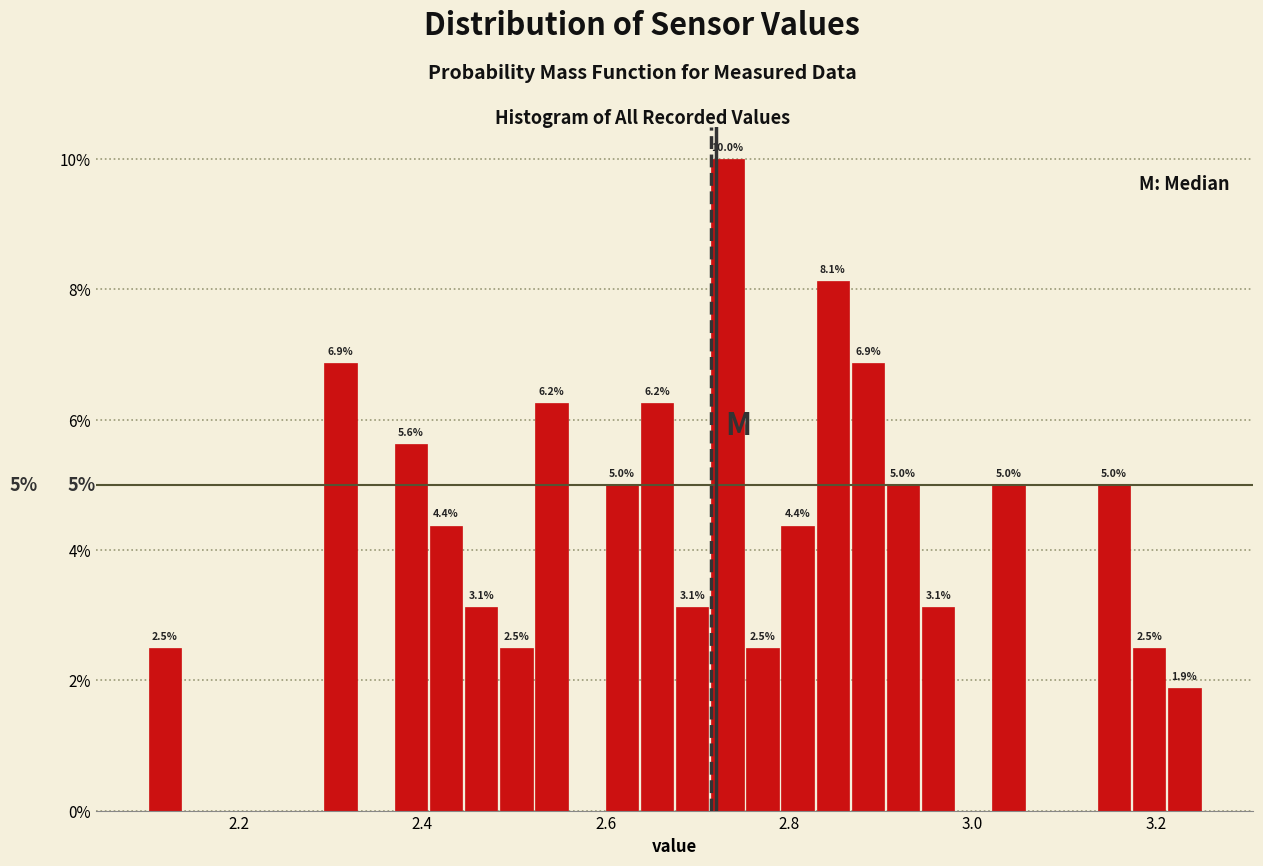

Around what value on the x-axis is the tallest bar? Give the approximate position of its centre, as read against the axis.

2.74